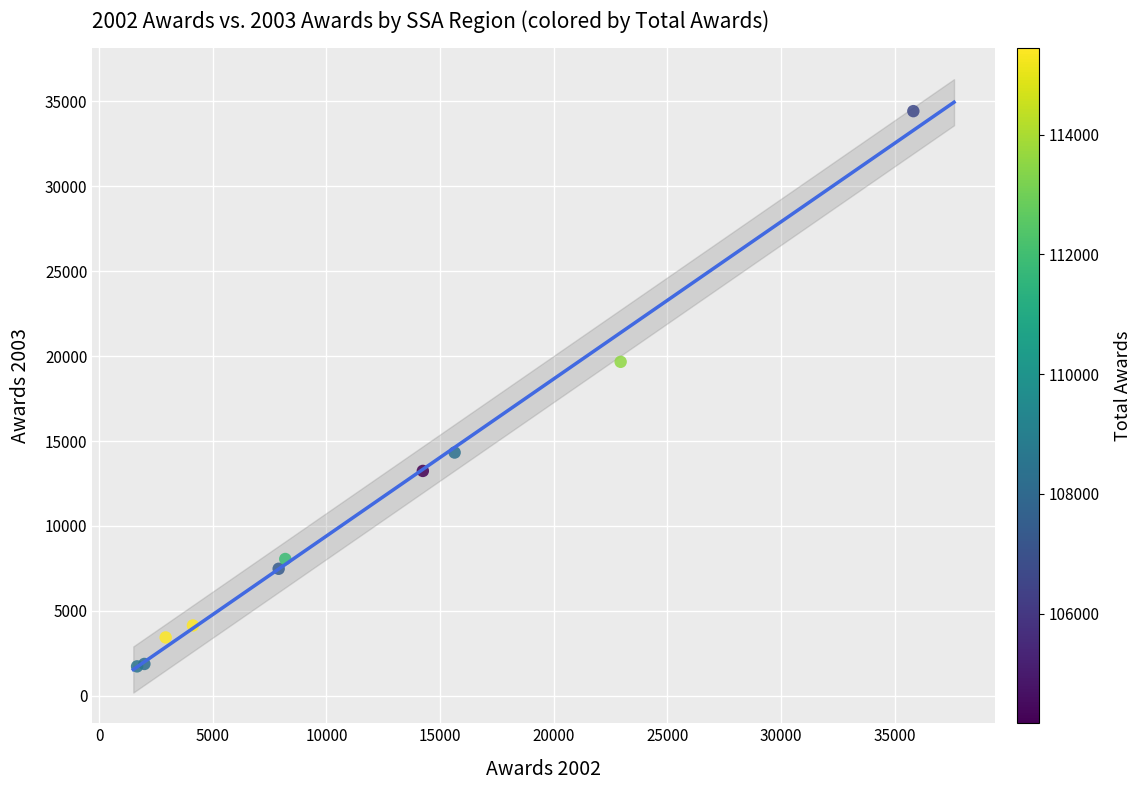

What Y value in the scatter plot is closest to 18077?

19664